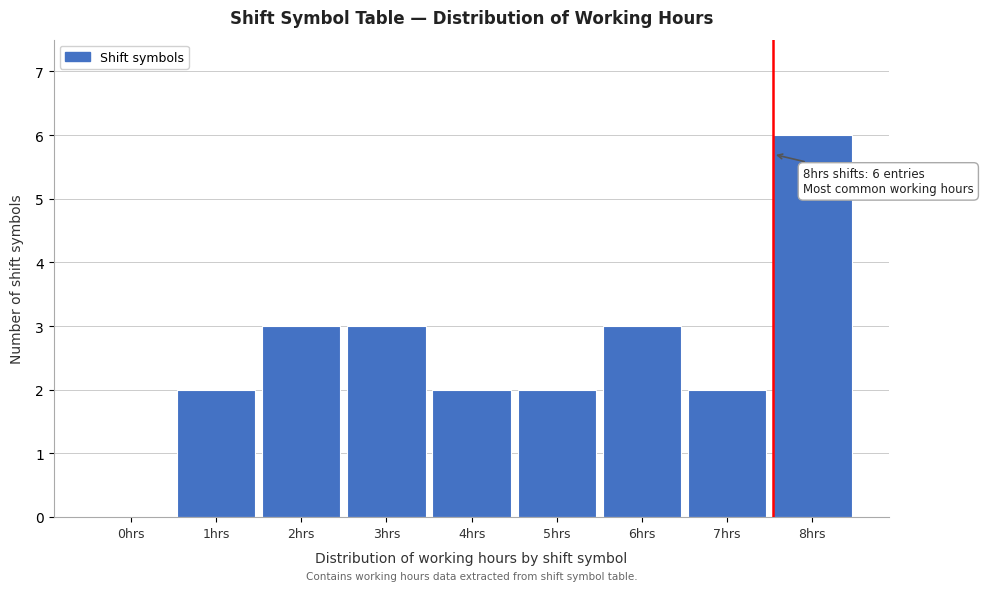

Reading left to right, list all the values displayed in this chart.

0hrs=0	1hrs=2	2hrs=3	3hrs=3	4hrs=2	5hrs=2	6hrs=3	7hrs=2	8hrs=6